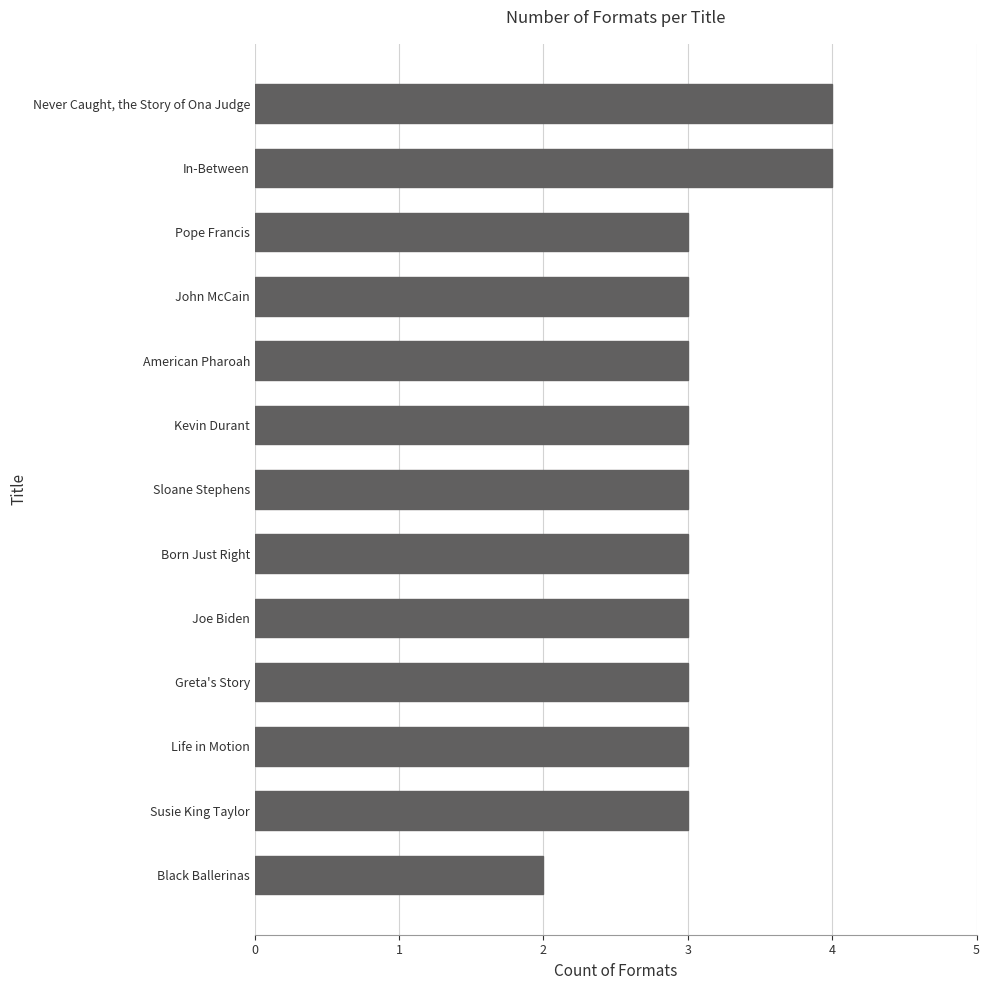

The chart shows a value of 1 at Susie King Taylor. True or false?

False